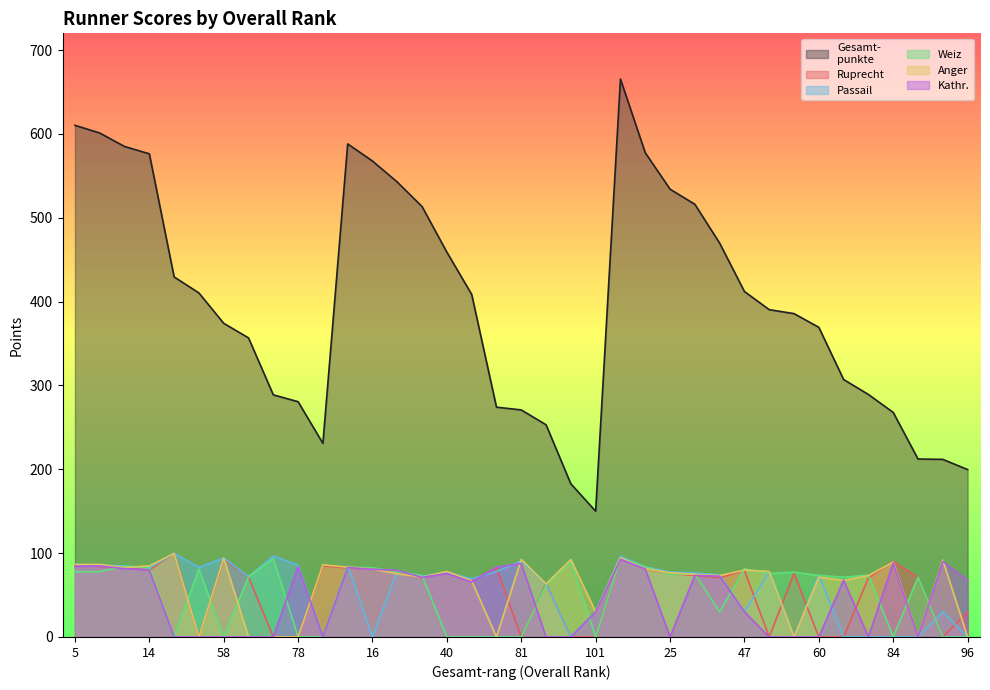

Count the number of data series in this chart.

6